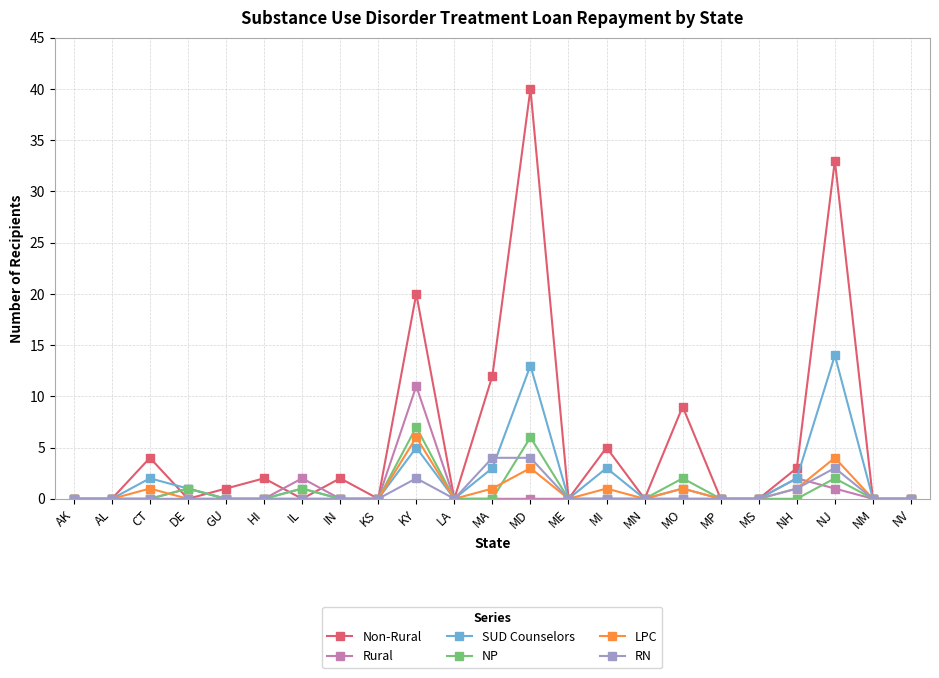

What are all the series names shown in the legend?

Non-Rural, Rural, SUD Counselors, NP, LPC, RN